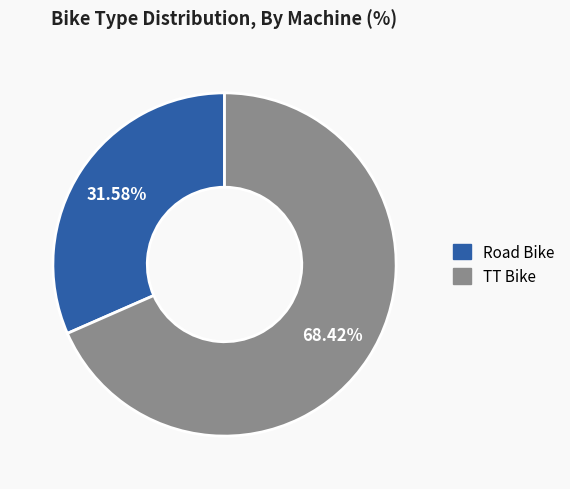

What is the ratio of the value at Road Bike to the value at TT Bike?

0.5